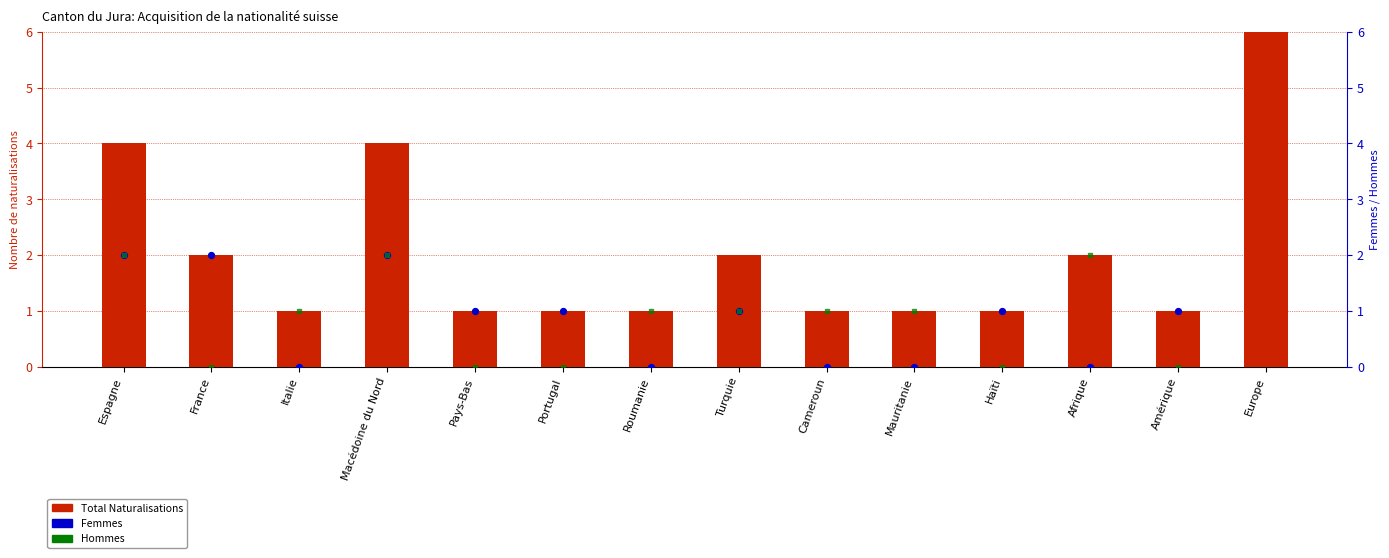

Which series reaches the maximum Y coordinate?

Total Naturalisations